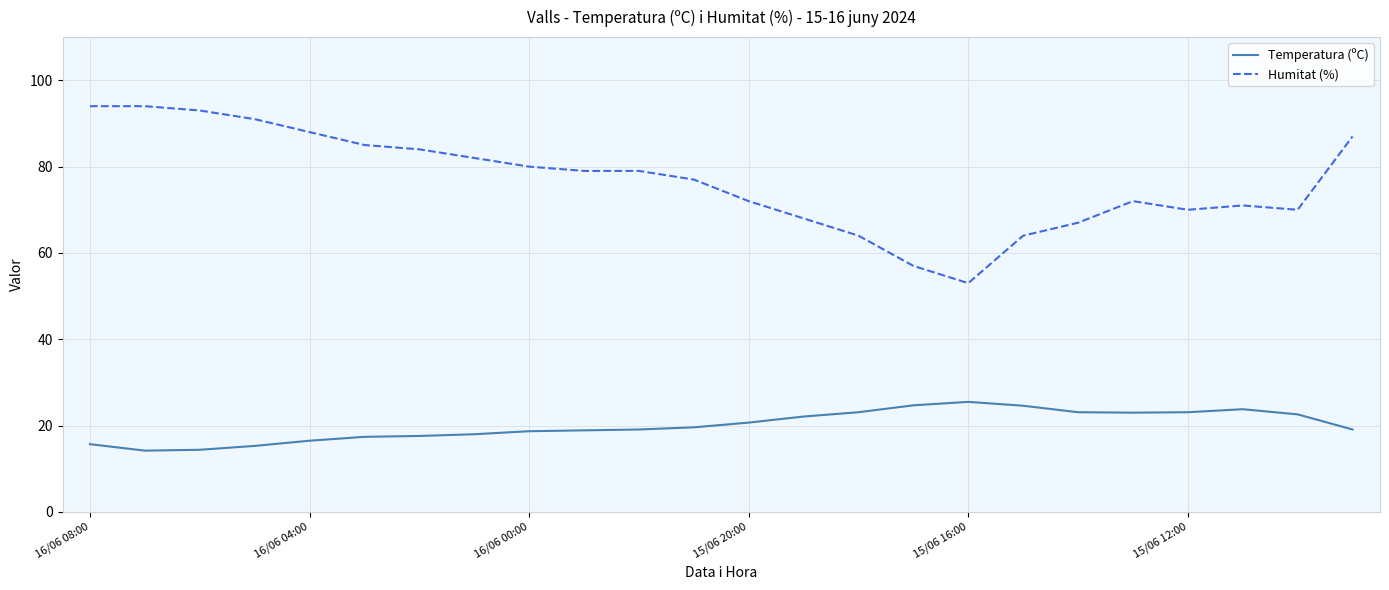

Which series has the widest spread of values?

Humitat (%)